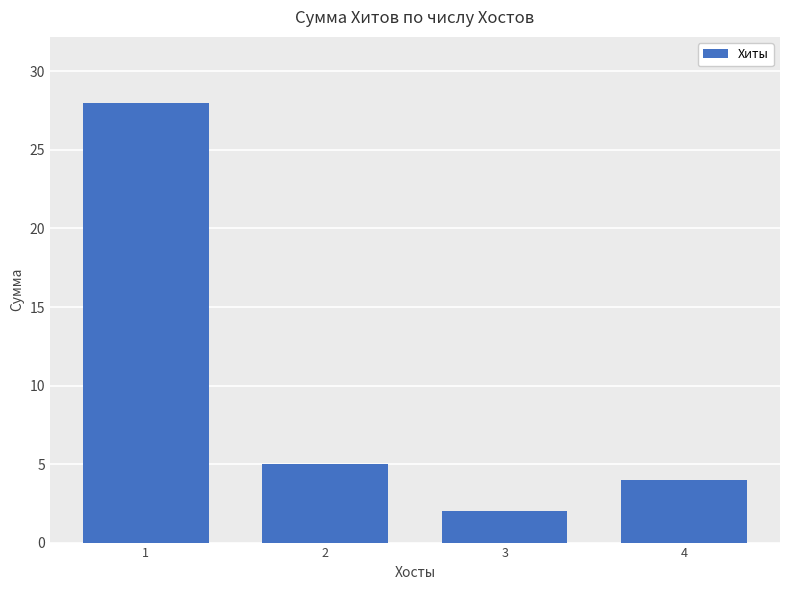

What is the sum of the values at 2 and 1?

33